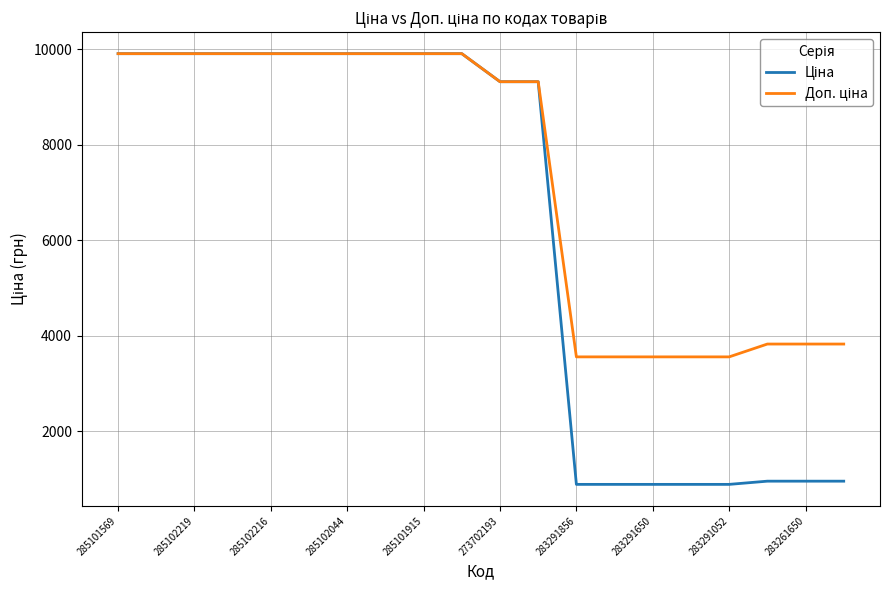

What is the maximum value shown in the chart?

9908.5